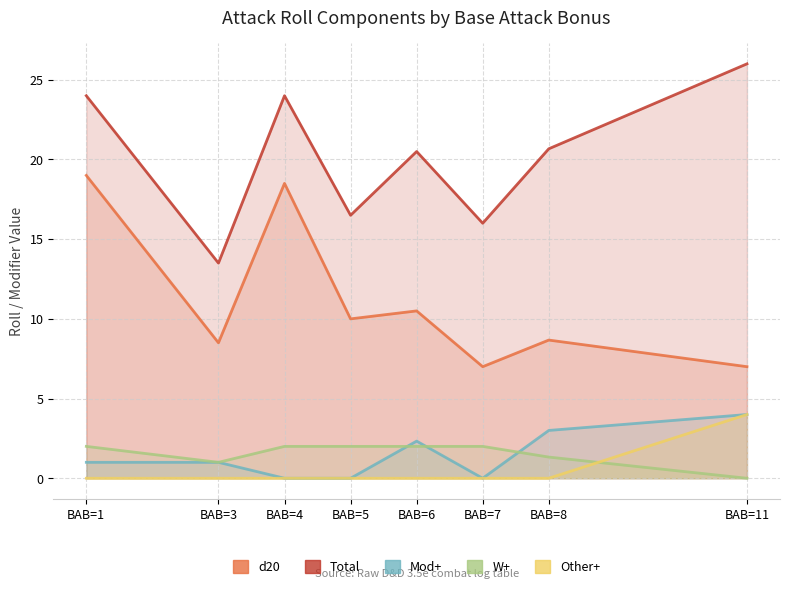

Which series has the largest range (max minus min)?

Total